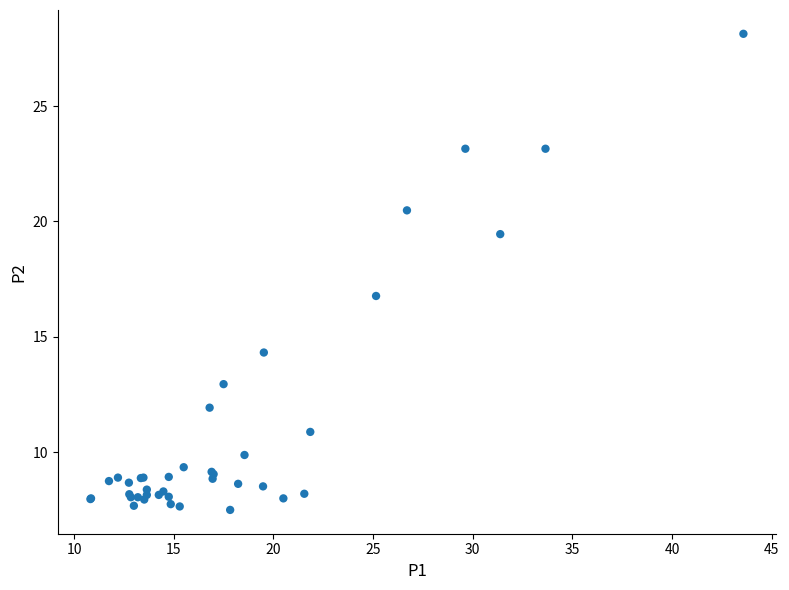

What Y value in the scatter plot is closest to 17?

16.8